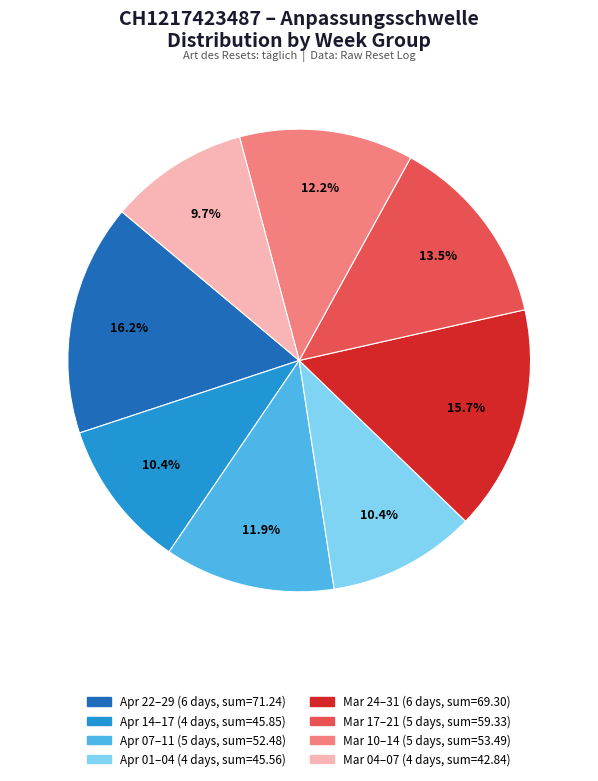

Is there a majority slice in this chart?

No